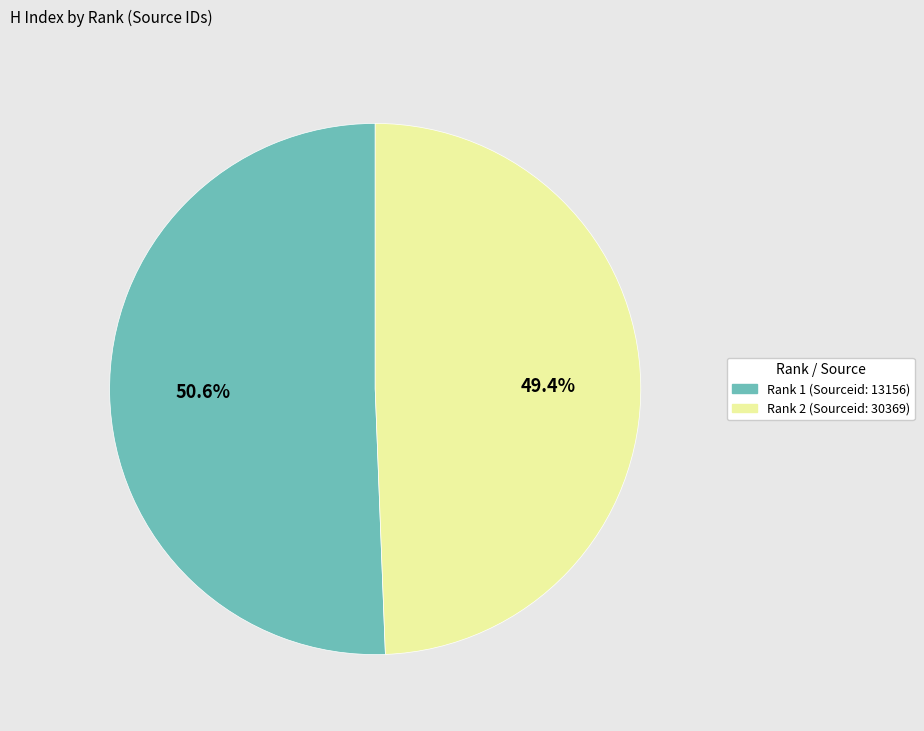

Approximately how many times larger is the value at Rank 2 (Sourceid: 30369) compared to Rank 1 (Sourceid: 13156)?

1.0